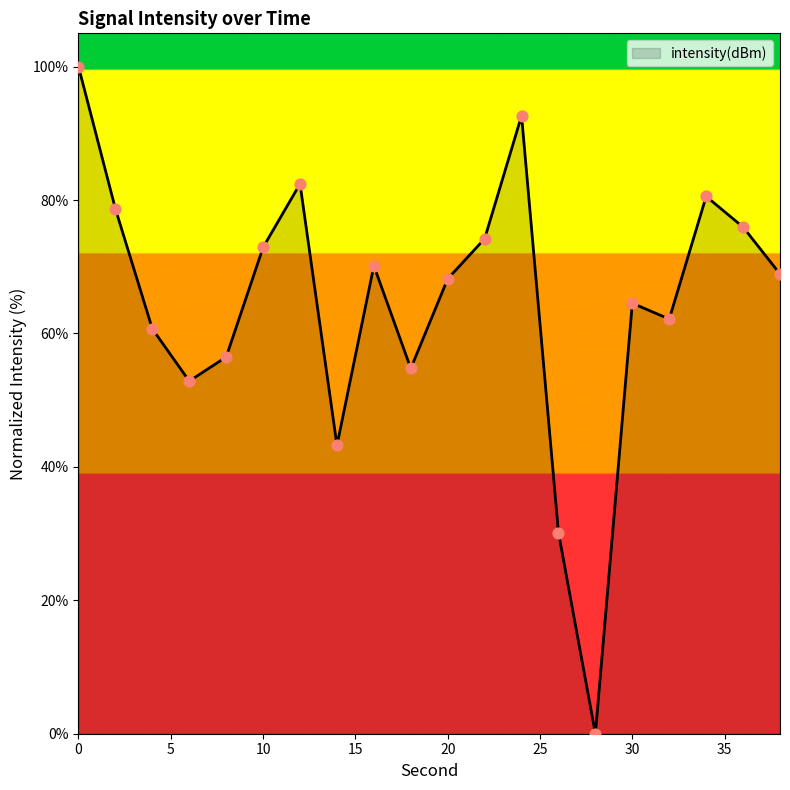

What is the greatest value displayed?

100.0